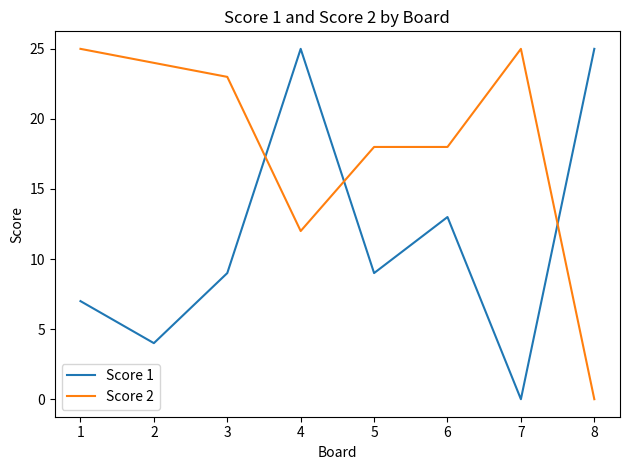

Which series has the largest total across all categories?

Score 2